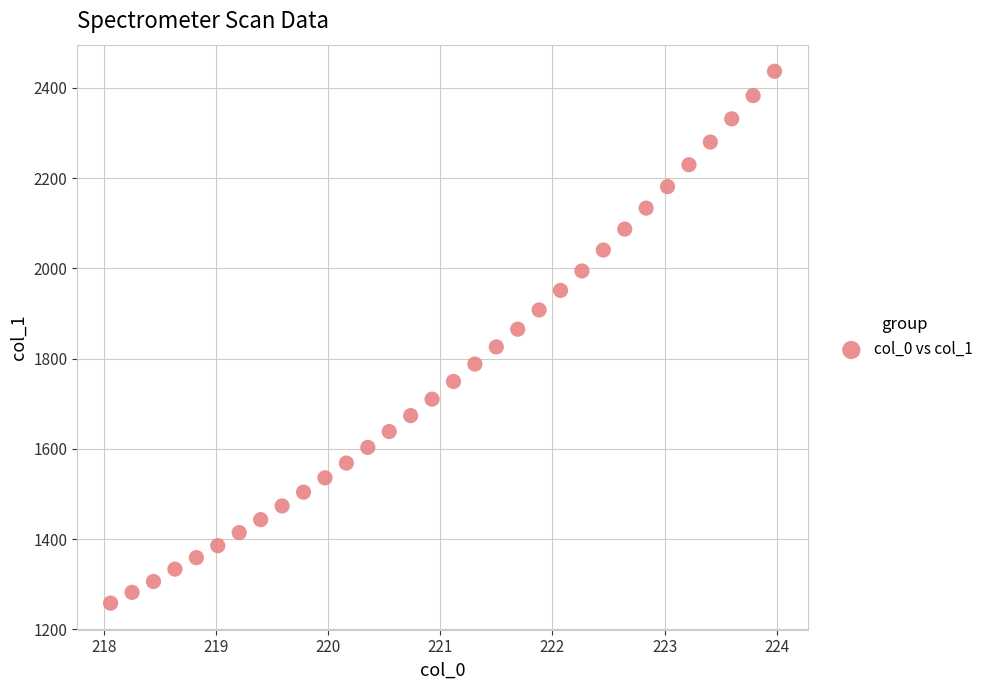

What is the range of Y values (max minus min)?

1178.8